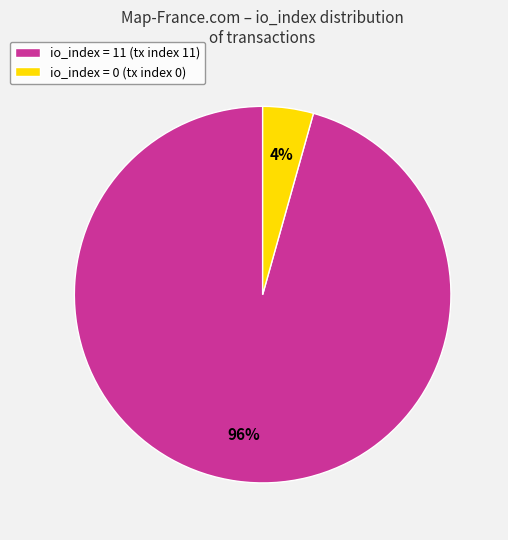

Which slice represents more than half of the pie?

io_index = 11 (tx index 11)